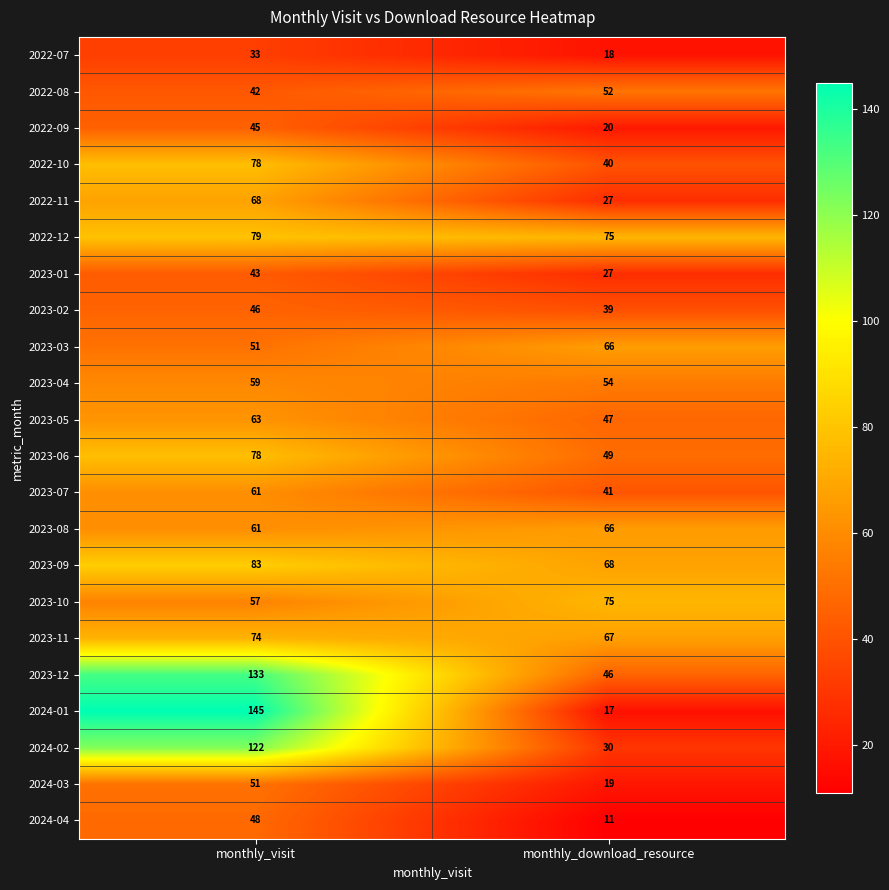

Rank the categories by 2023-04 value from highest to lowest.

monthly_visit, monthly_download_resource